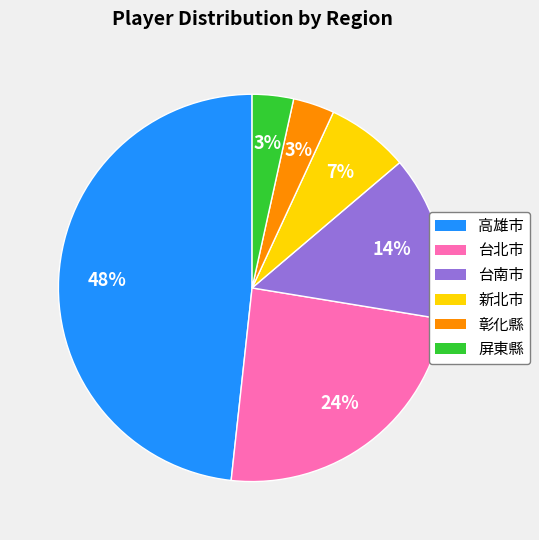

True or false: 新北市 accounts for 7% of the total.

True